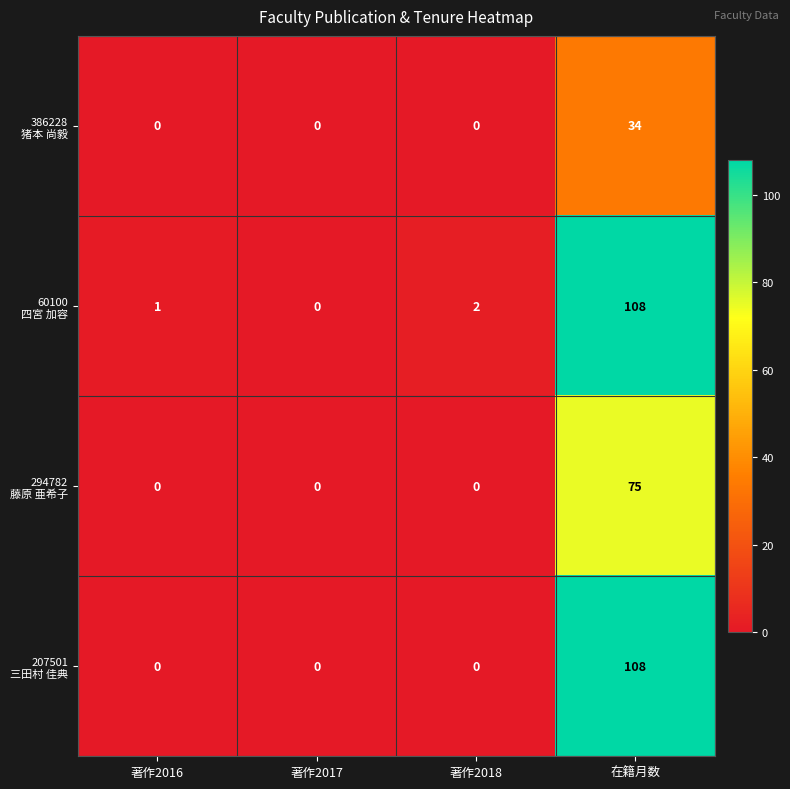

At which category is the sum across all series the highest?

在籍月数